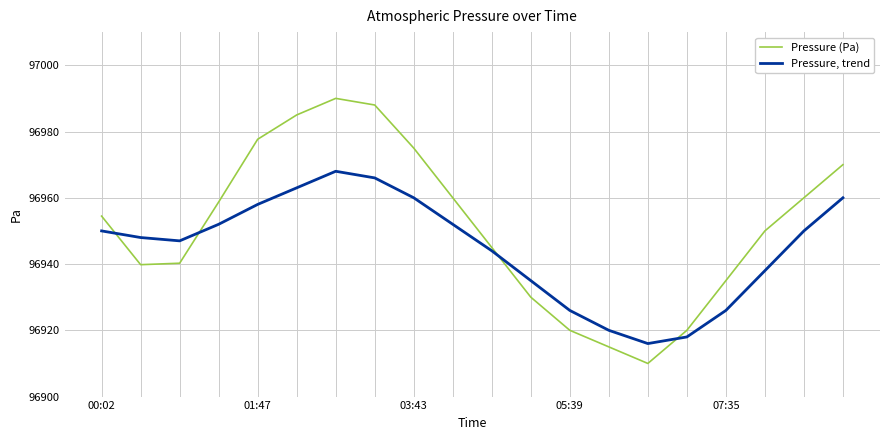

Which series has the largest total across all categories?

Pressure (Pa)